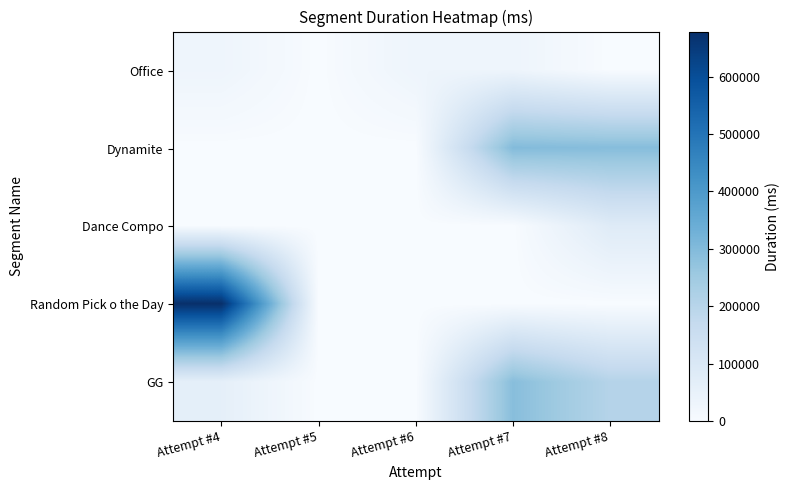

Which category has the lowest value across all series?

Attempt #5